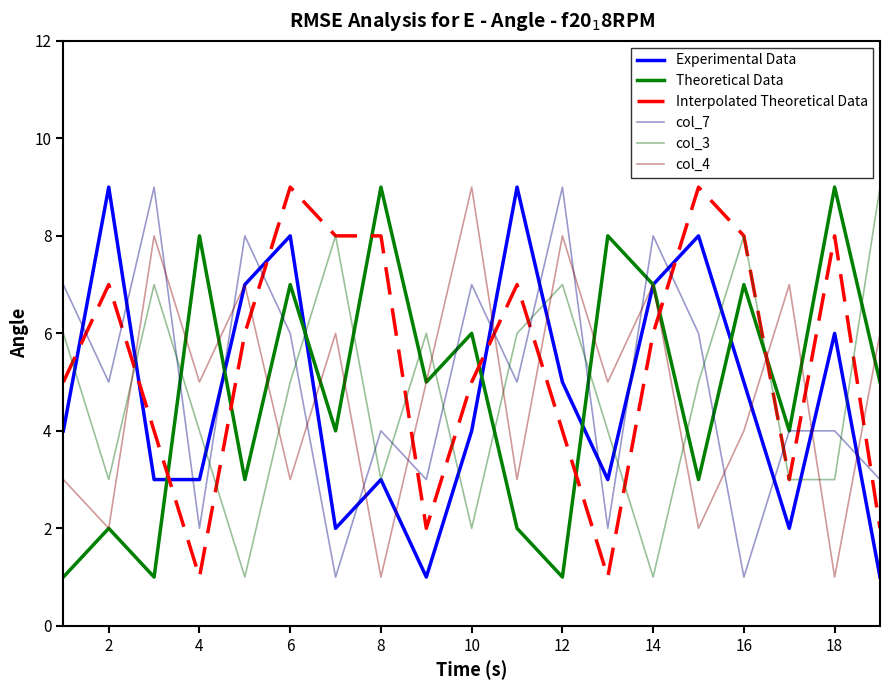

What is the lowest value of the col_3 series?

1